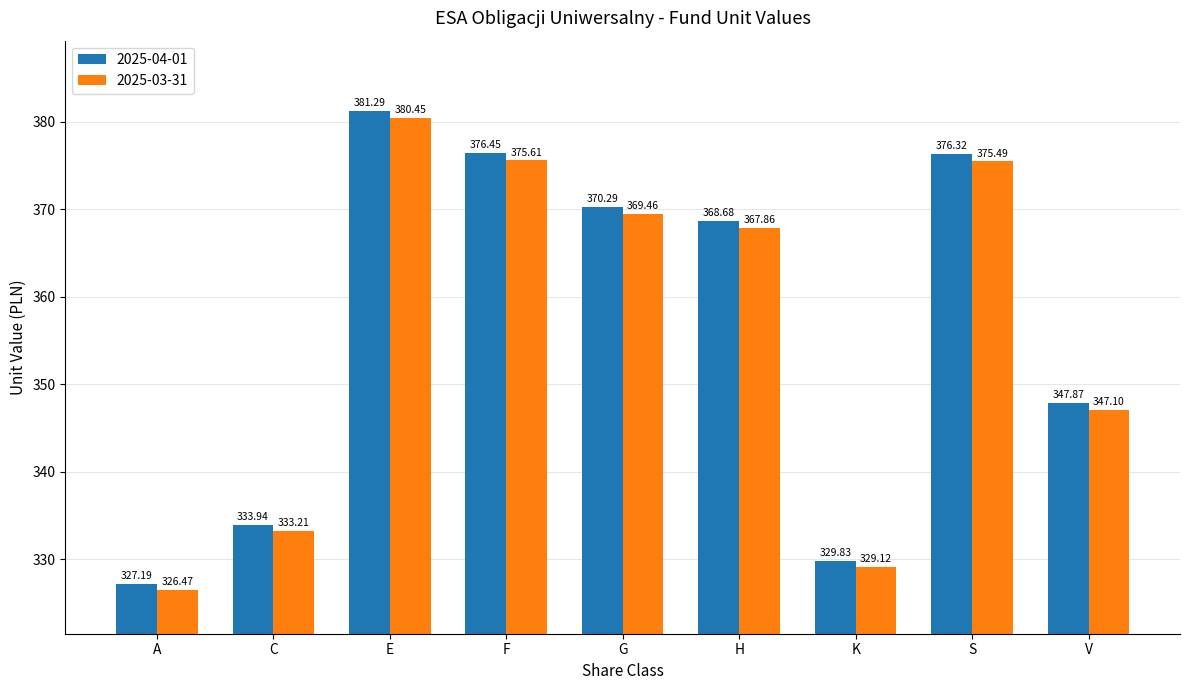

What is the label of the 4th bar from the left?

F